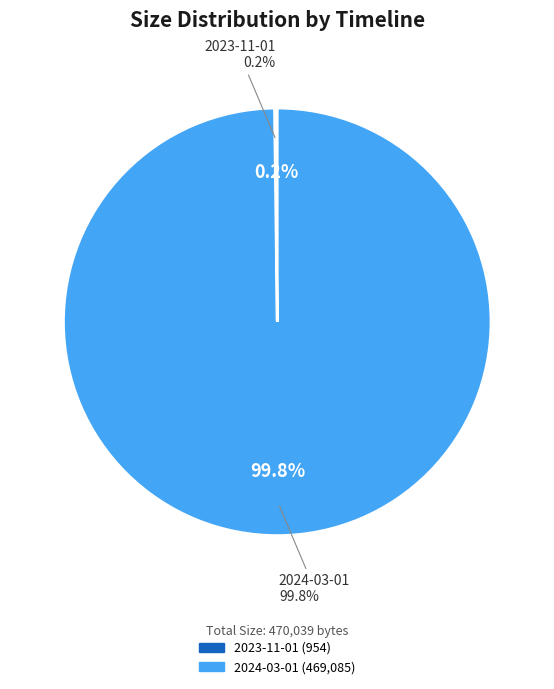

Rank the categories by value from lowest to highest.

2023-11-01, 2024-03-01